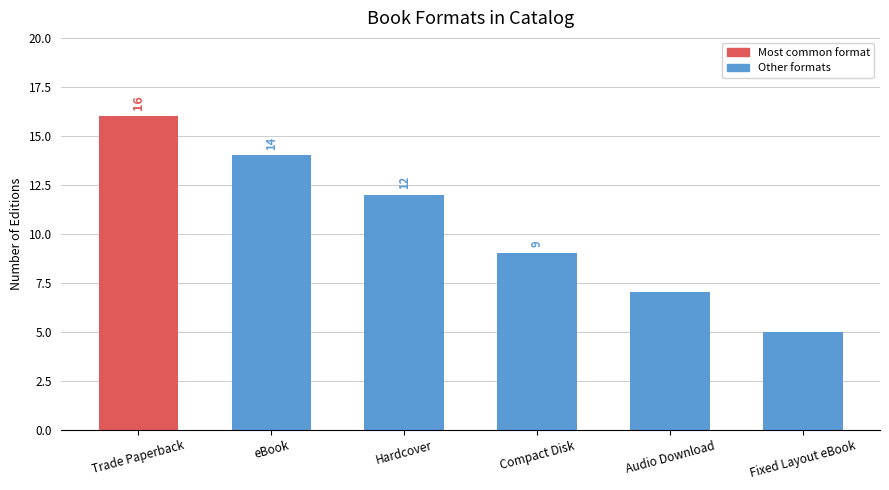

At which label does the data first exceed 12?

Trade Paperback